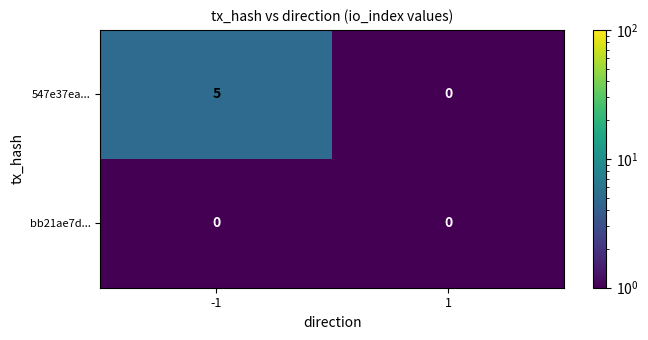

What is the maximum value shown in the chart?

5